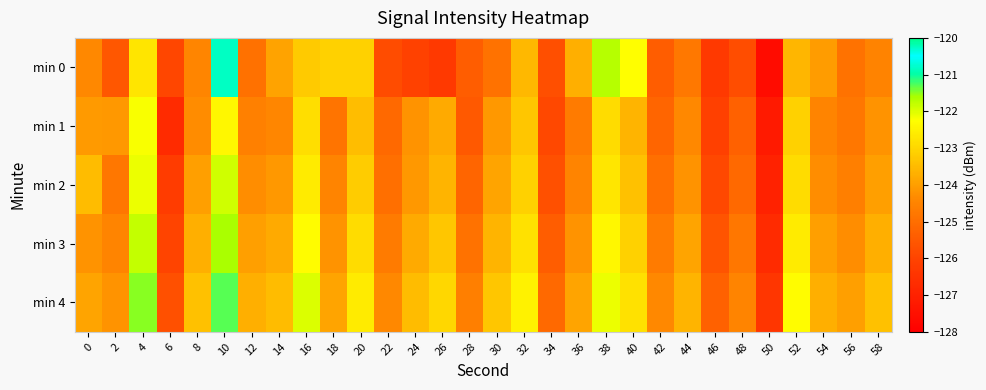

How many categories are shown in the chart?

30